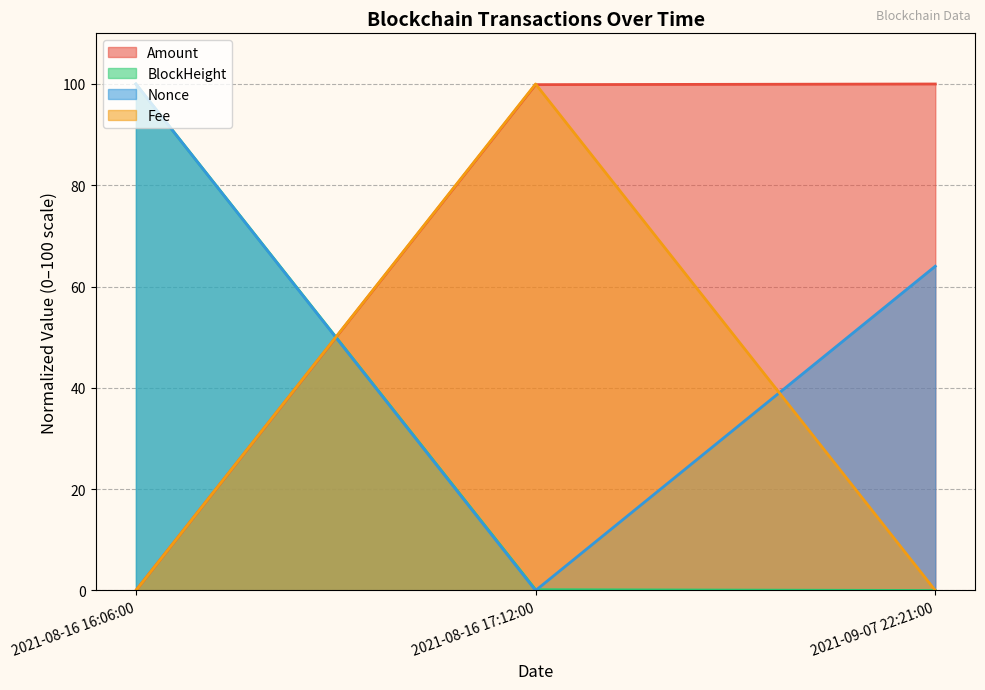

Which category has the highest value across all series?

2021-09-07 22:21:00